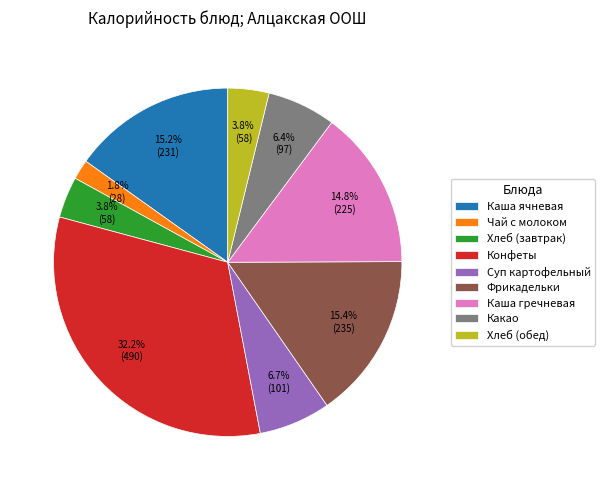

How many slices are in this pie chart?

9